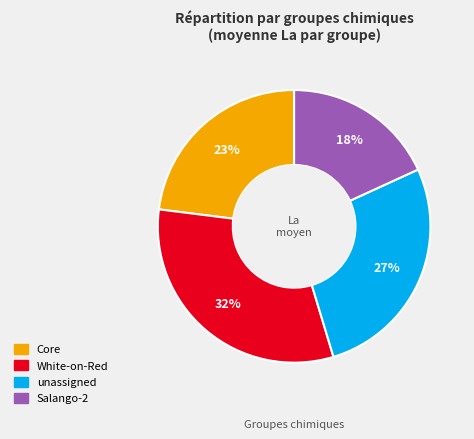

Does any single category account for the majority?

No